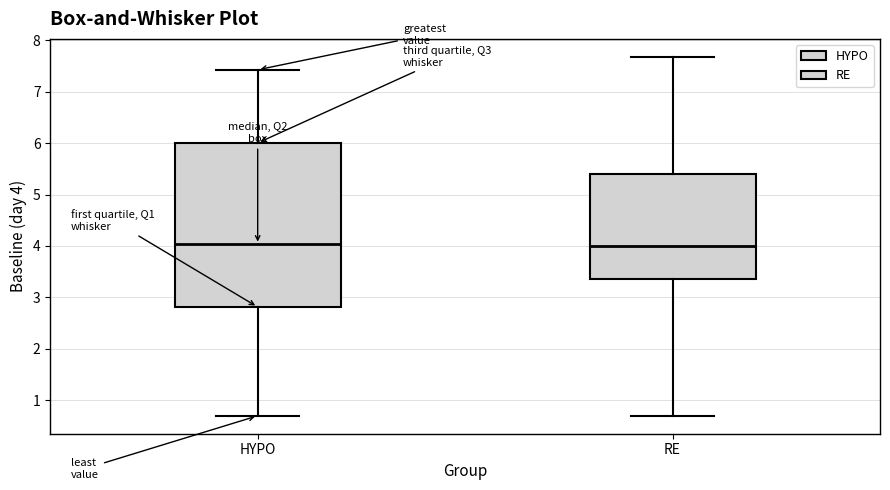

Reading left to right, read every box against the y-axis: the position of its median line, the range the box covers, and the ends of its whiskers. The values are not printed on the chart, so give them approximately, as read against the axis.

HYPO: median 4.0, box 2.8 to 6.0, whiskers 0.7 to 7.4
RE: median 4.0, box 3.4 to 5.4, whiskers 0.7 to 7.7